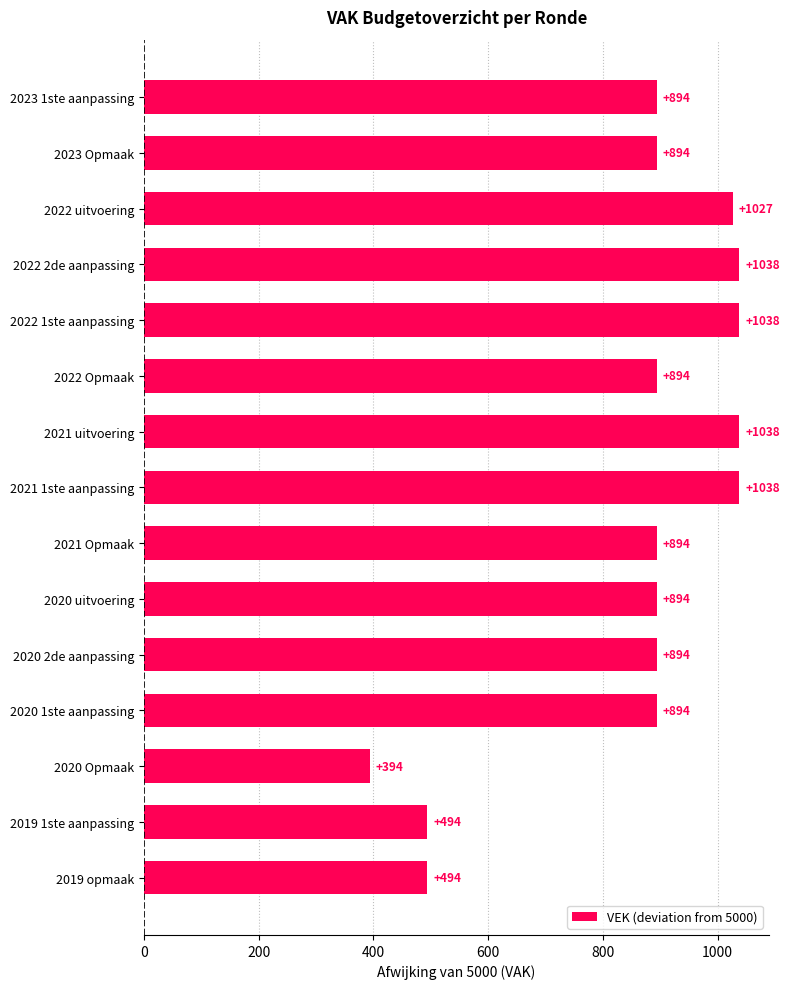

Is it true that the value at 2020 2de aanpassing is 1571?

False